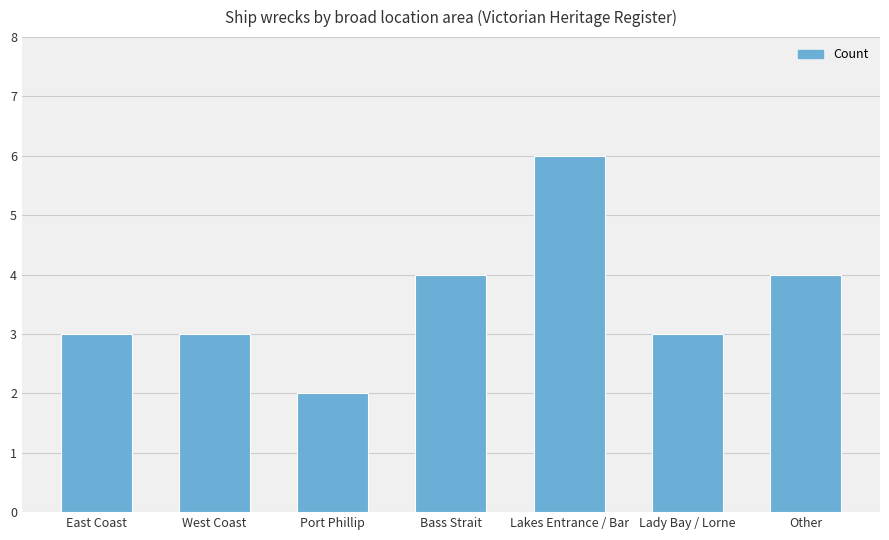

What is the label of the 4th bar from the left?

Bass Strait